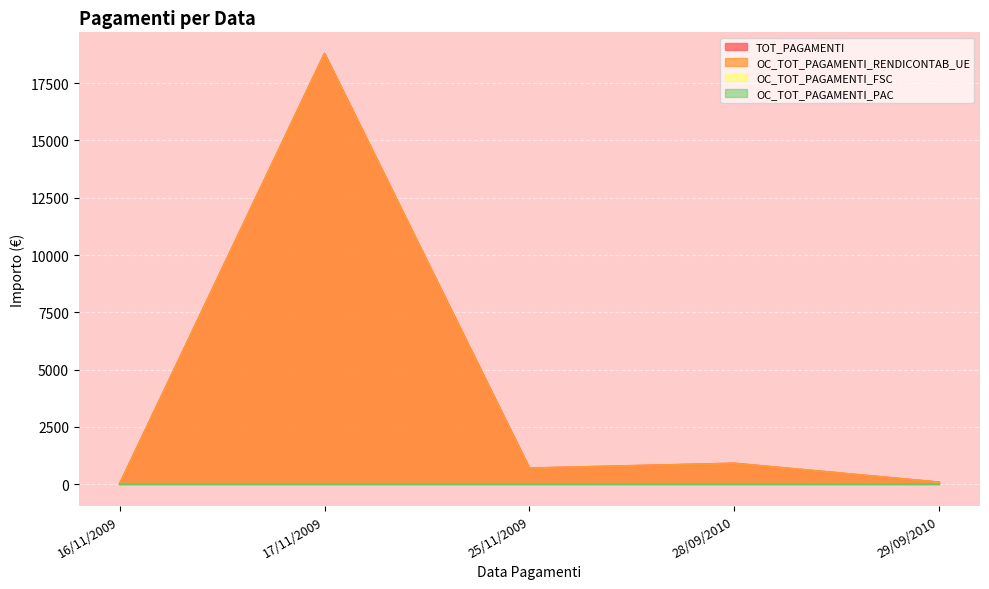

In TOT_PAGAMENTI, how many points are lower than both neighbors (excluding endpoints)?

1